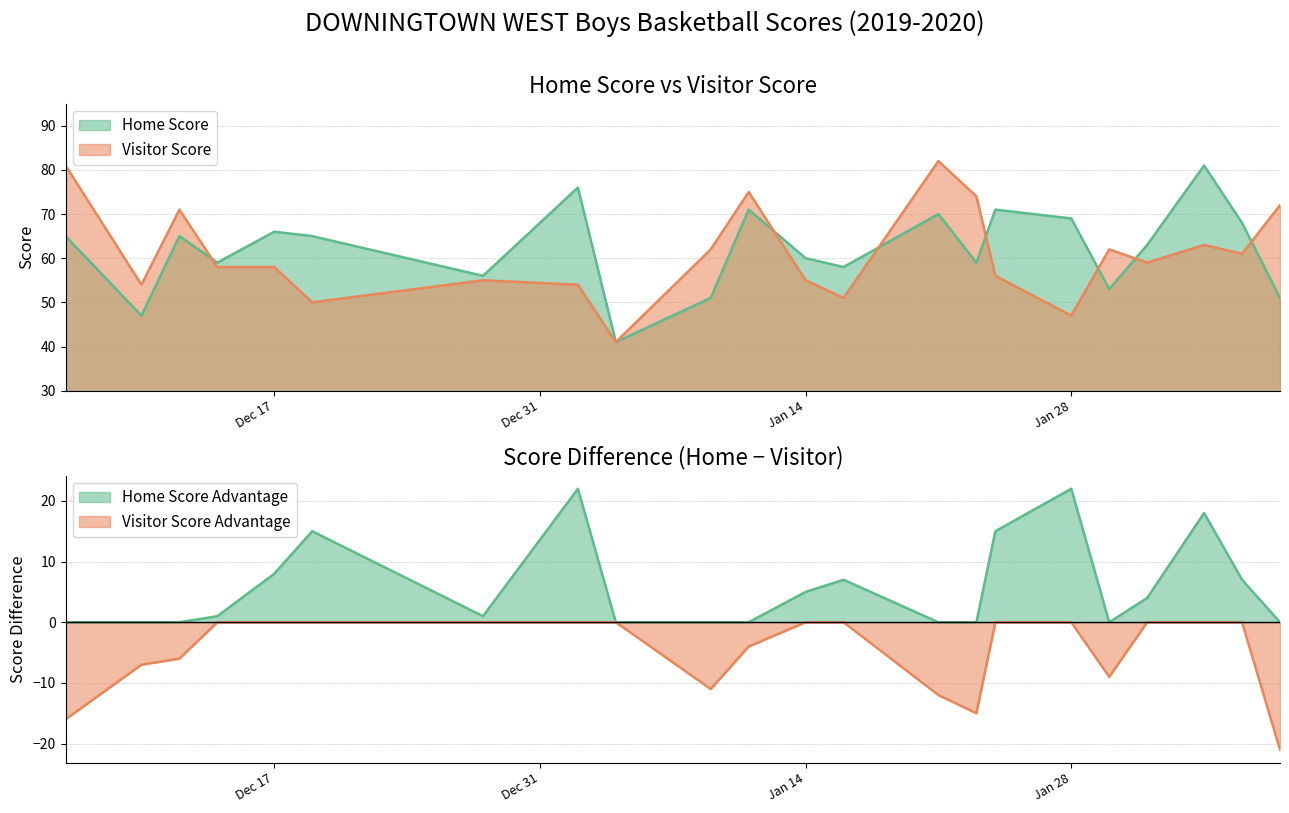

Does the chart have visible grid lines?

Yes